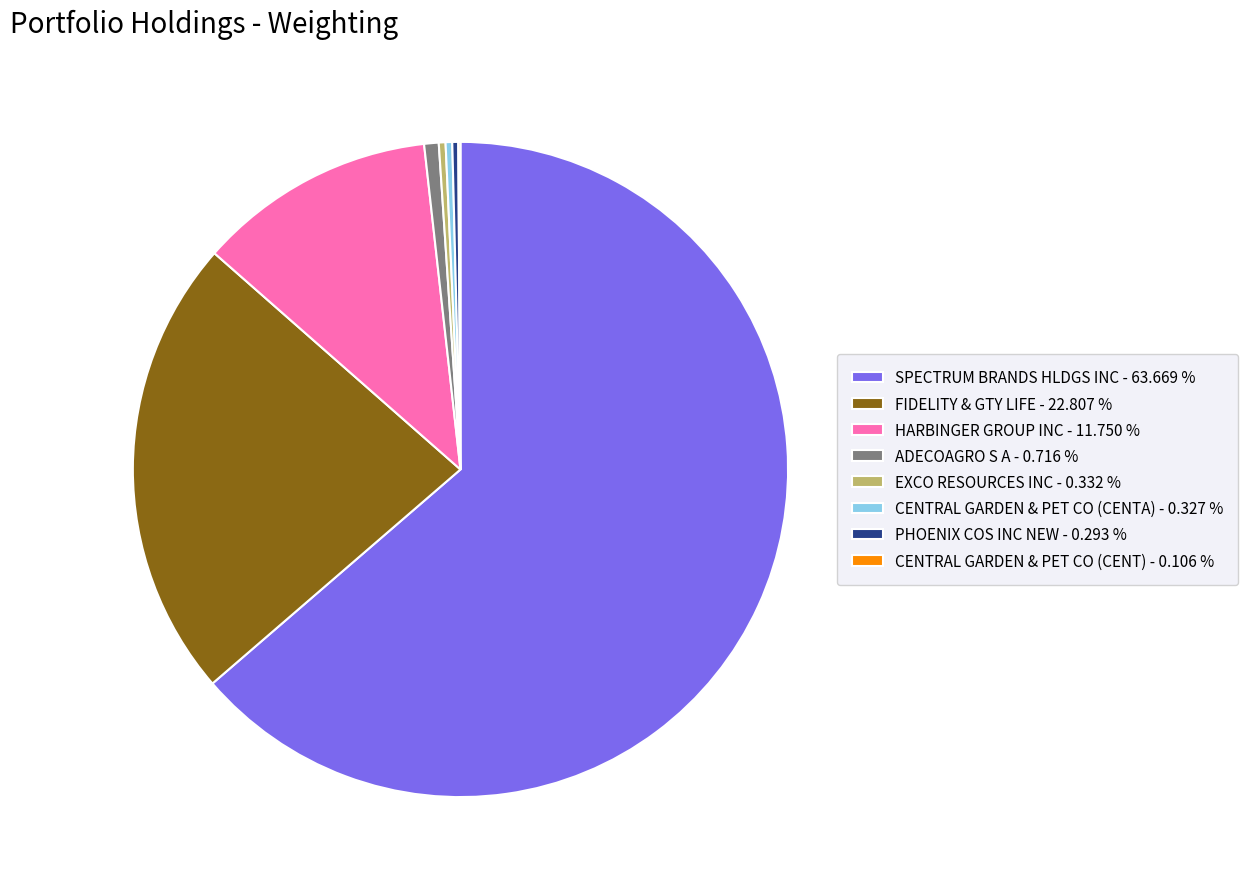

Is EXCO RESOURCES INC - 0.332 % the majority of the pie?

No